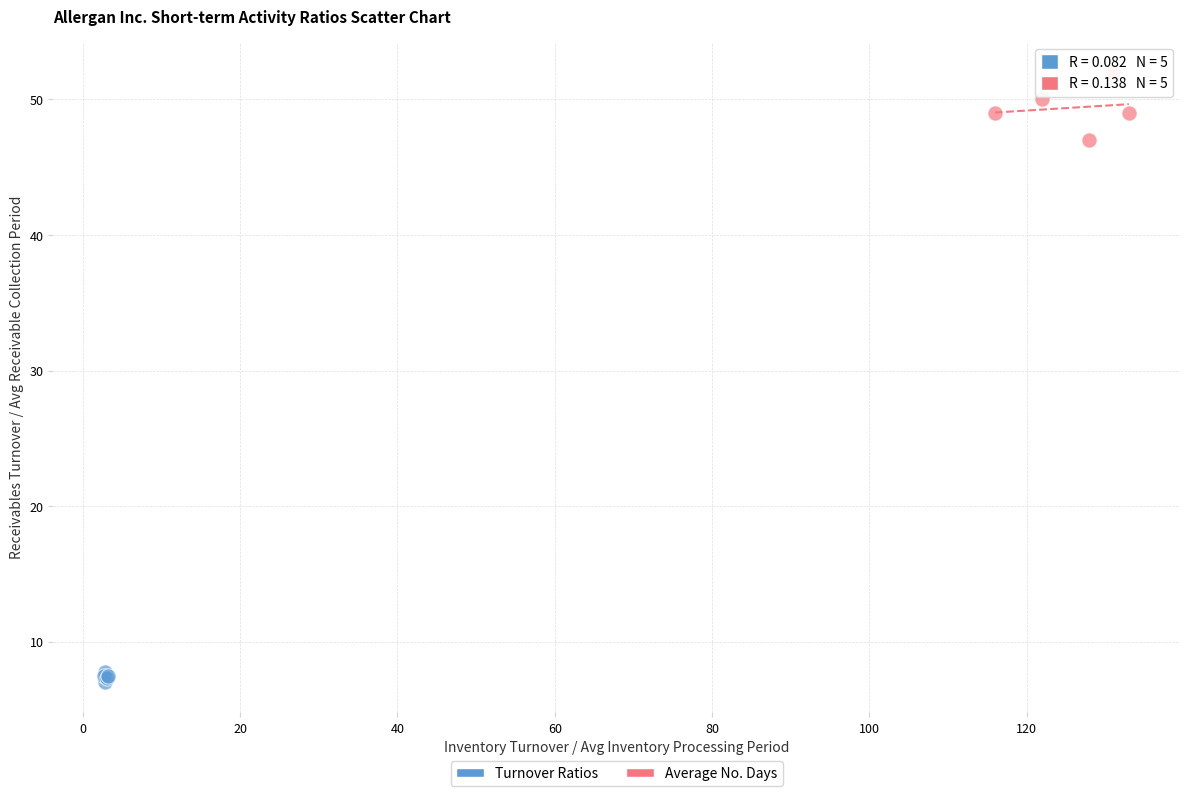

Which series contains the lowest Y value?

Turnover Ratios